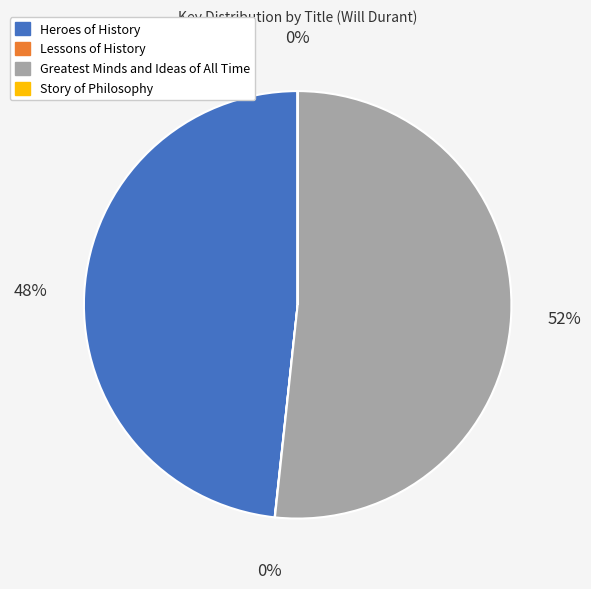

The Greatest Minds and Ideas of All Time slice represents 59% of the pie. True or false?

False